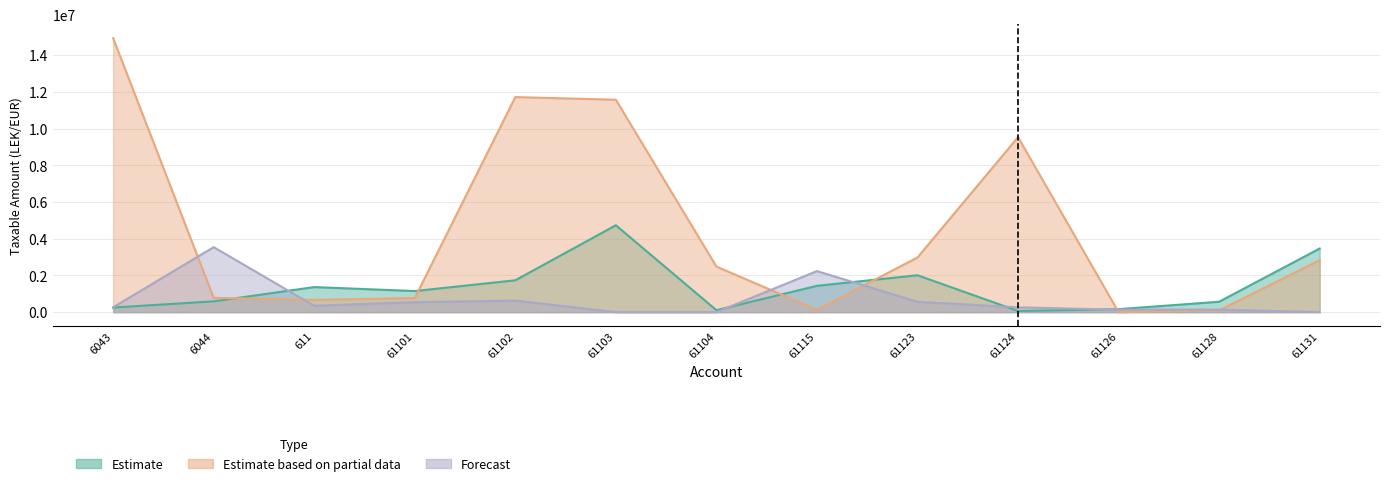

Rank the categories by Forecast value from lowest to highest.

61104, 61131, 61103, 61126, 61128, 61124, 6043, 611, 61101, 61123, 61102, 61115, 6044